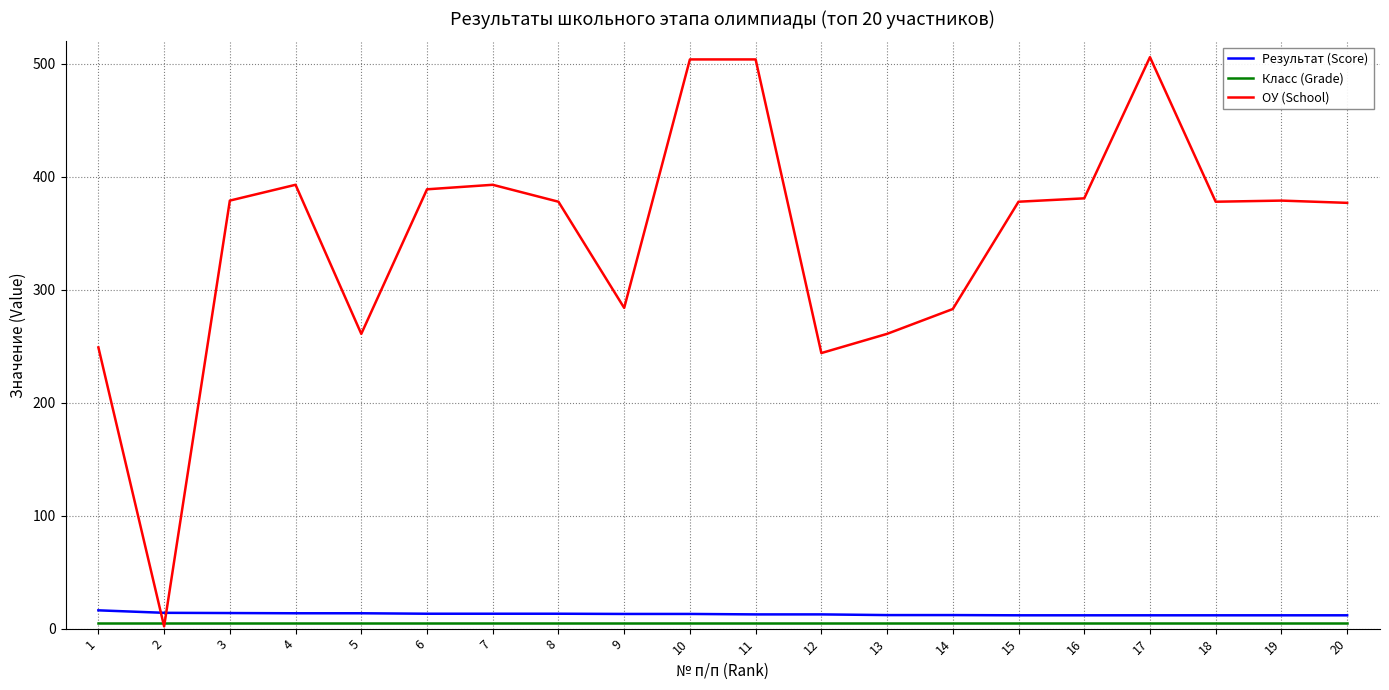

Is the value of ОУ (School) at 4 greater than the value of Результат (Score) at 14?

Yes